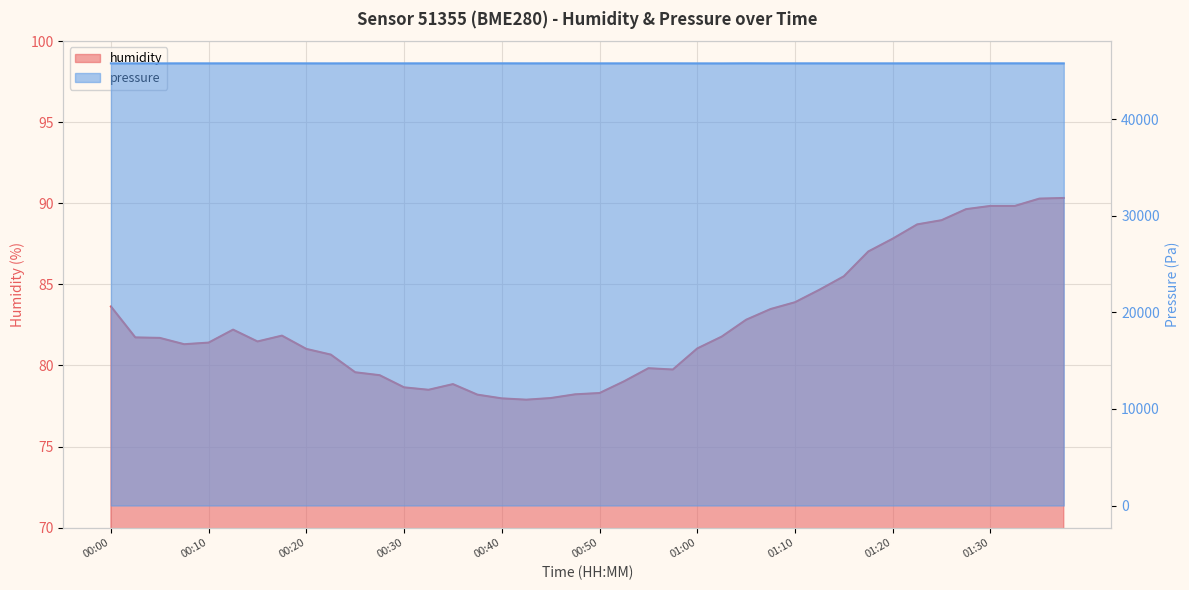

Reading right to left, list all the values displayed in this chart.

humidity: 01:37=90.3	01:35=90.3	01:32=89.8	01:30=89.8	01:27=89.6	01:25=89.0	01:22=88.7	01:20=87.8	01:17=87.0	01:15=85.5	01:12=84.7	01:10=83.9	01:07=83.5	01:05=82.8	01:02=81.8	01:00=81.0	00:57=79.8	00:55=79.8	00:52=79.0	00:50=78.3	00:47=78.2	00:45=78.0	00:42=77.9	00:40=78.0	00:37=78.2	00:35=78.8	00:32=78.5	00:30=78.7	00:27=79.4	00:25=79.6	00:22=80.7	00:20=81.0	00:17=81.8	00:15=81.5	00:12=82.2	00:10=81.4	00:07=81.3	00:05=81.7	00:02=81.7	00:00=83.6
pressure: 01:37=45787.0	01:35=45789.0	01:32=45790.9	01:30=45789.0	01:27=45790.9	01:25=45789.0	01:22=45789.0	01:20=45787.0	01:17=45787.0	01:15=45787.0	01:12=45789.0	01:10=45789.0	01:07=45787.0	01:05=45792.9	01:02=45783.1	01:00=45785.0	00:57=45789.0	00:55=45789.0	00:52=45787.0	00:50=45787.0	00:47=45789.0	00:45=45789.0	00:42=45787.0	00:40=45790.9	00:37=45789.0	00:35=45789.0	00:32=45789.0	00:30=45787.0	00:27=45789.0	00:25=45789.0	00:22=45785.0	00:20=45787.0	00:17=45789.0	00:15=45787.0	00:12=45789.0	00:10=45787.0	00:07=45789.0	00:05=45785.0	00:02=45785.0	00:00=45785.0